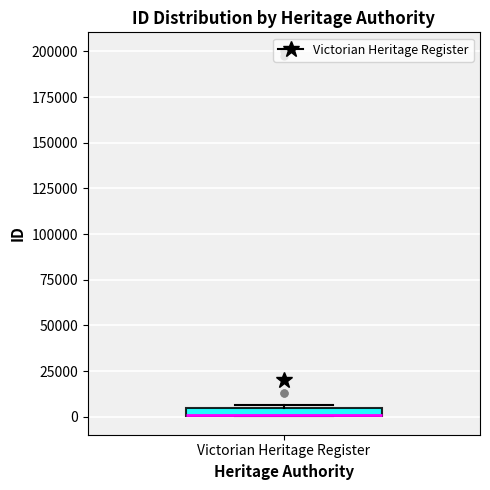

Where is the lower edge of the box for Victorian Heritage Register on the y-axis? The values are not printed on the chart, so give them approximately, as read against the axis.

0